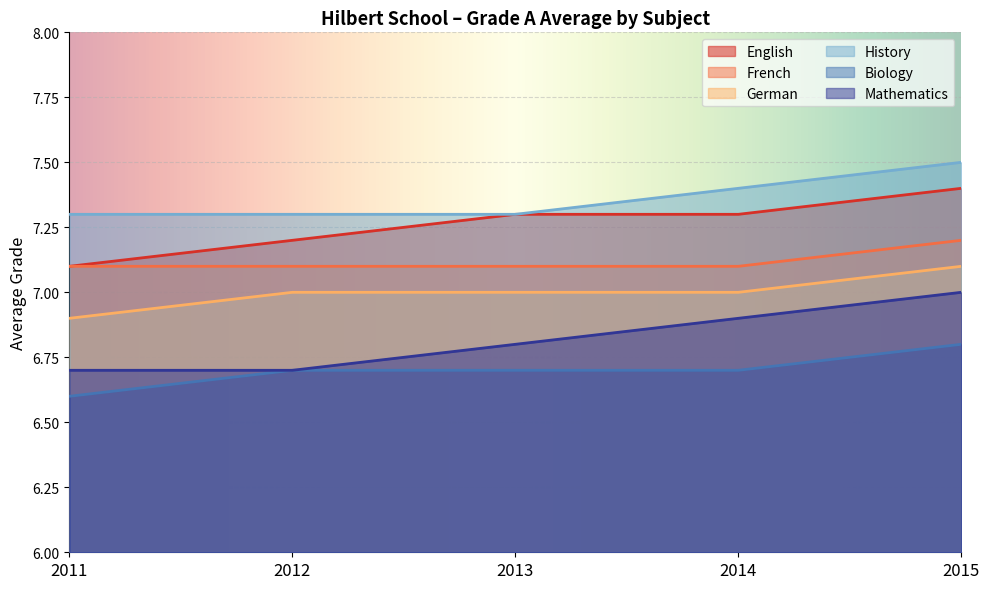

How many lines are shown in the chart?

6